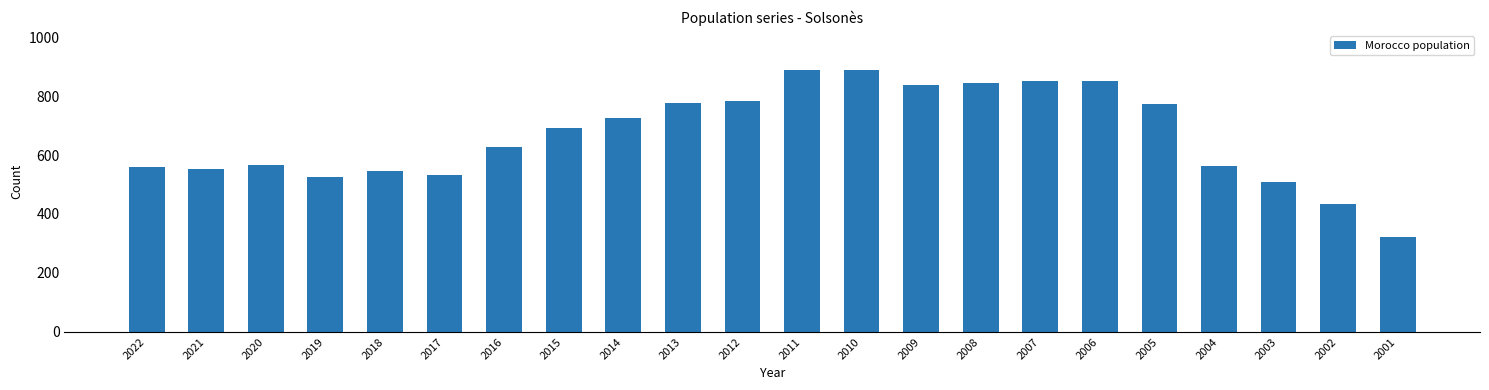

Are the bars horizontal?

No